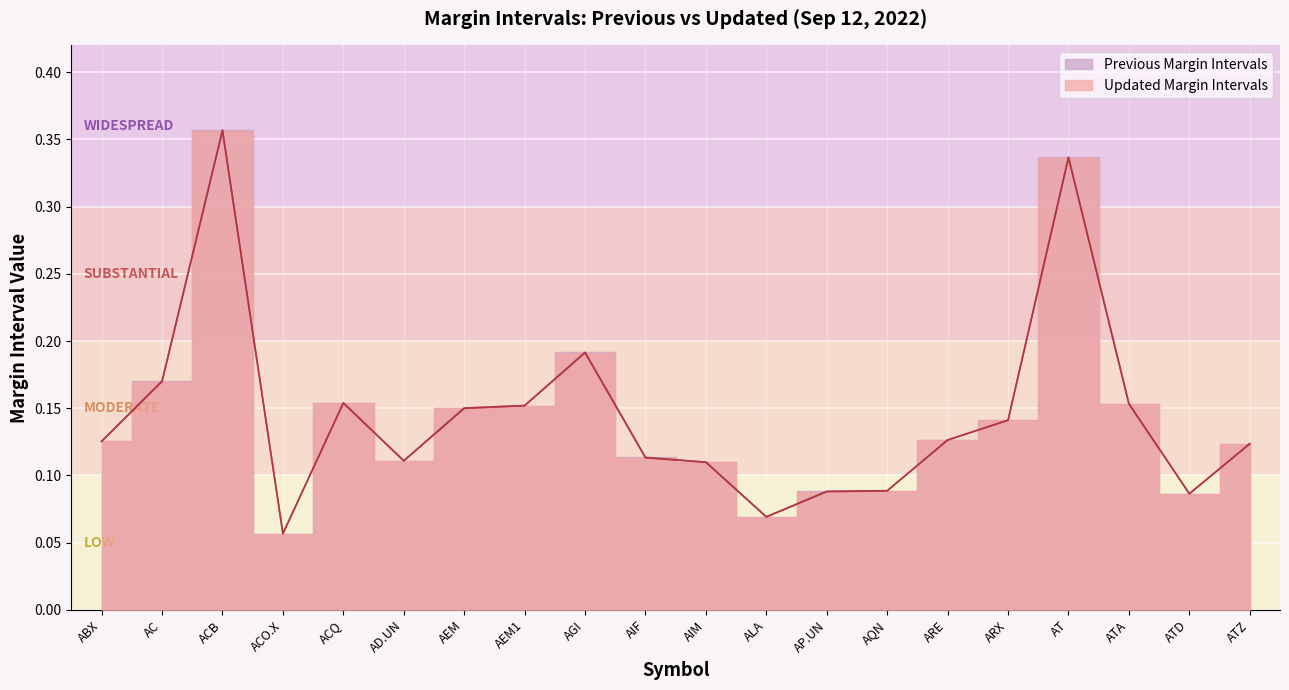

Between which two adjacent categories do Previous Margin Intervals and Updated Margin Intervals first intersect?

ACB and ACO.X